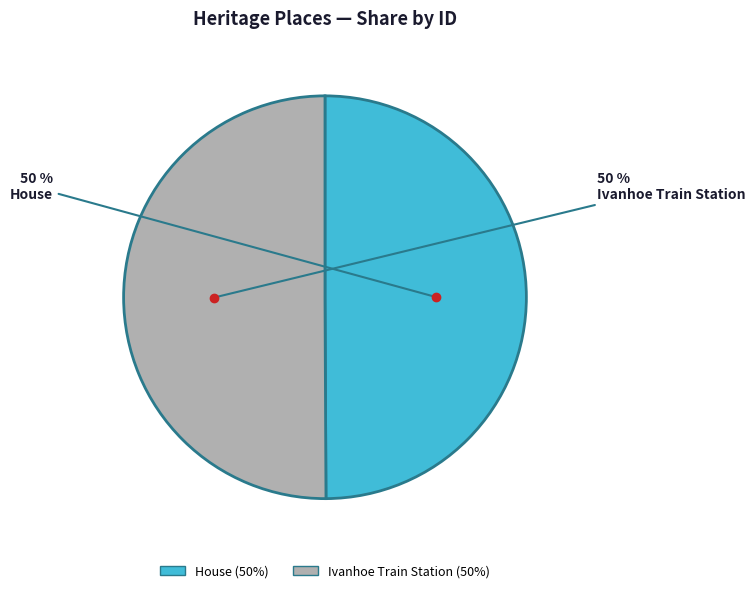

To the nearest percent, what portion does House represent?

50%